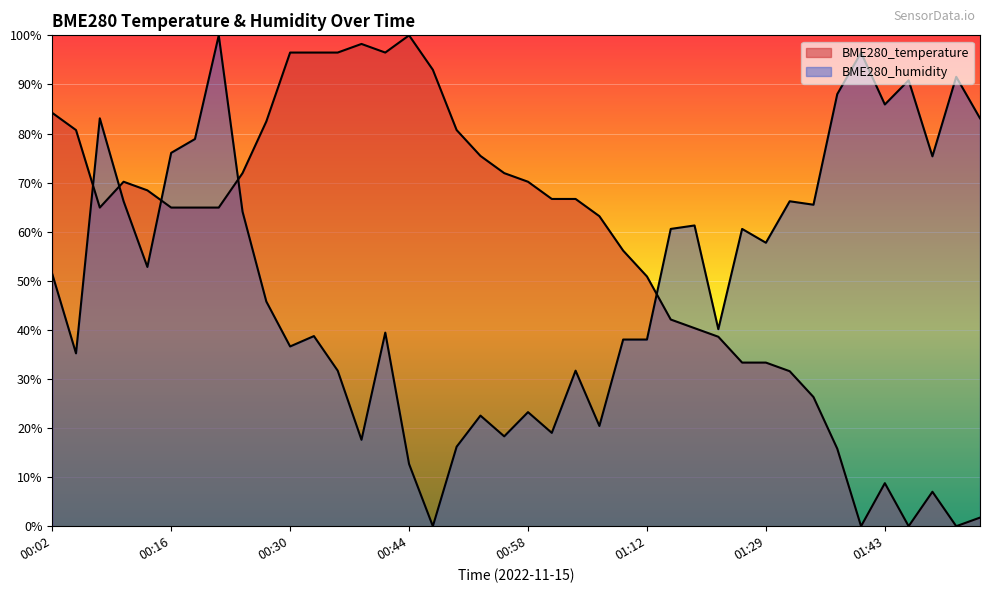

What is the label of the 10th point from the right?

01:29